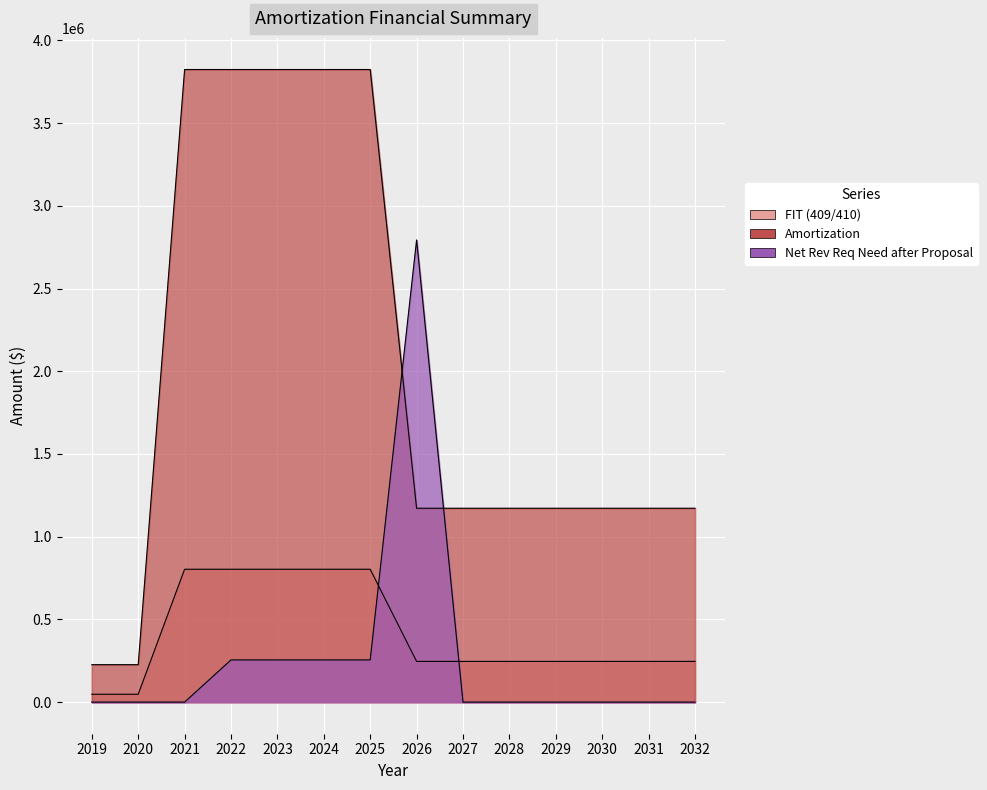

Which series has the widest spread of values?

Amortization